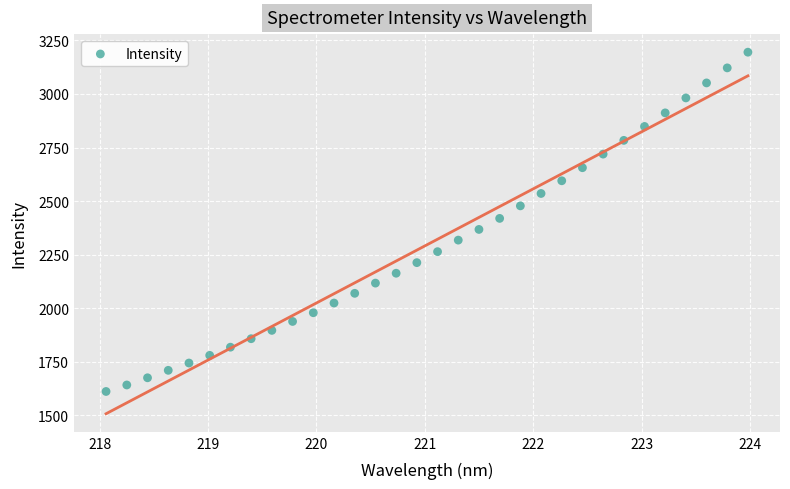

What is the range of Y values (max minus min)?

1585.1